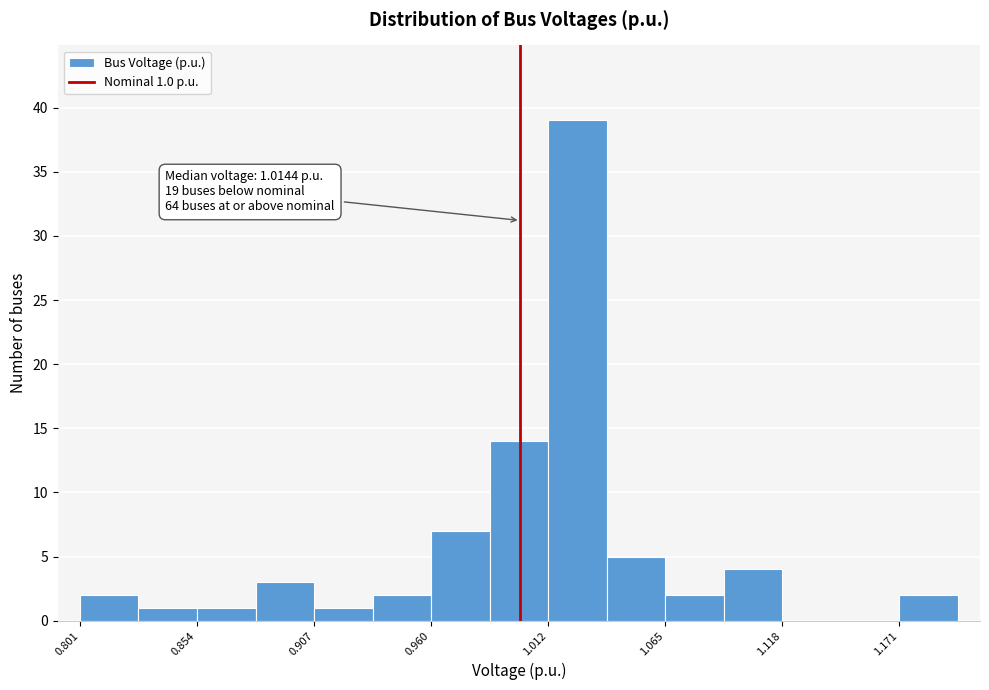

Read against the x-axis, roughly where is the centre of the tallest bar?

1.03